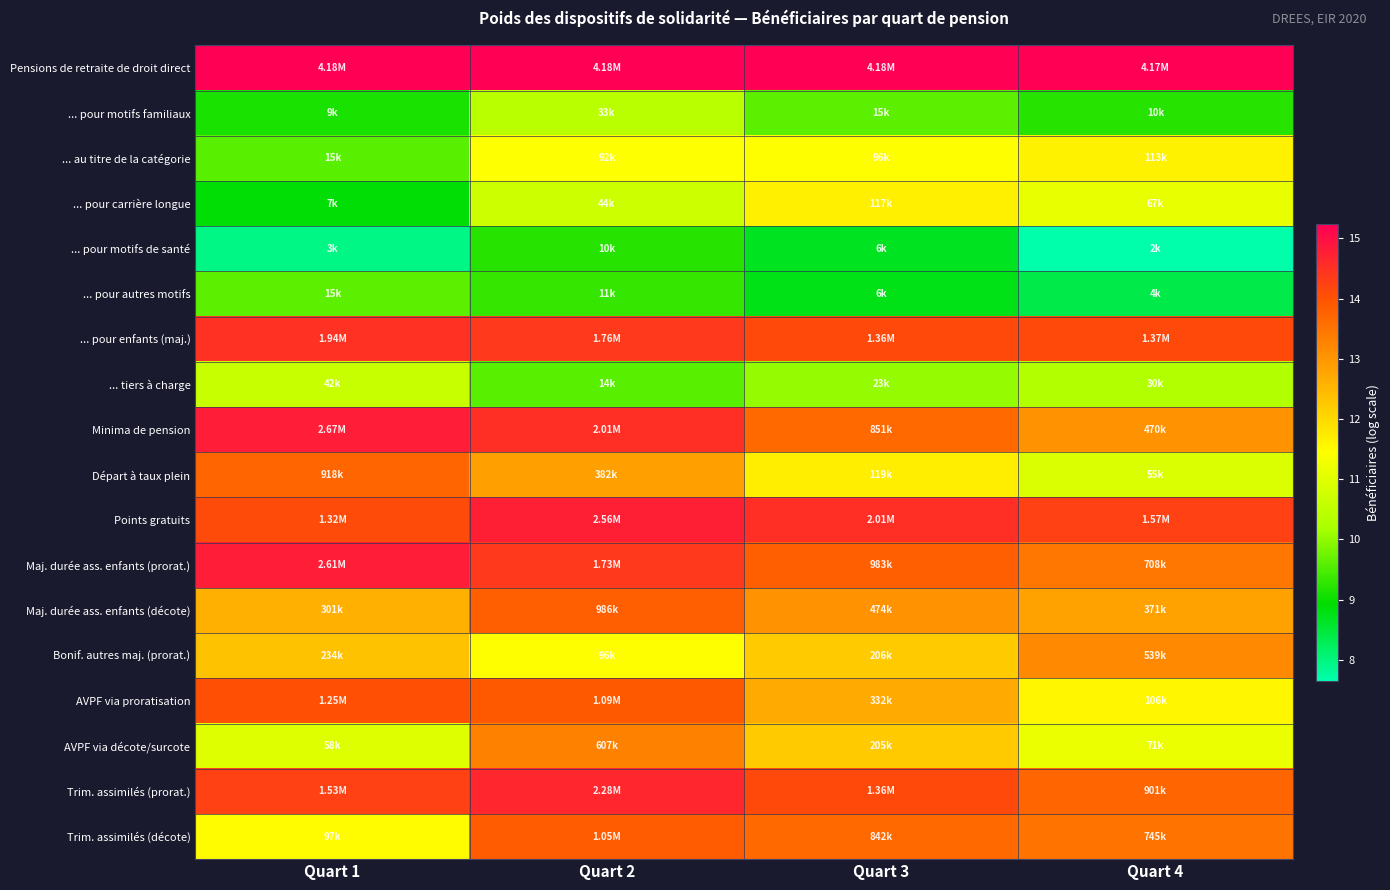

At how many categories does at least one series exceed 7?

4